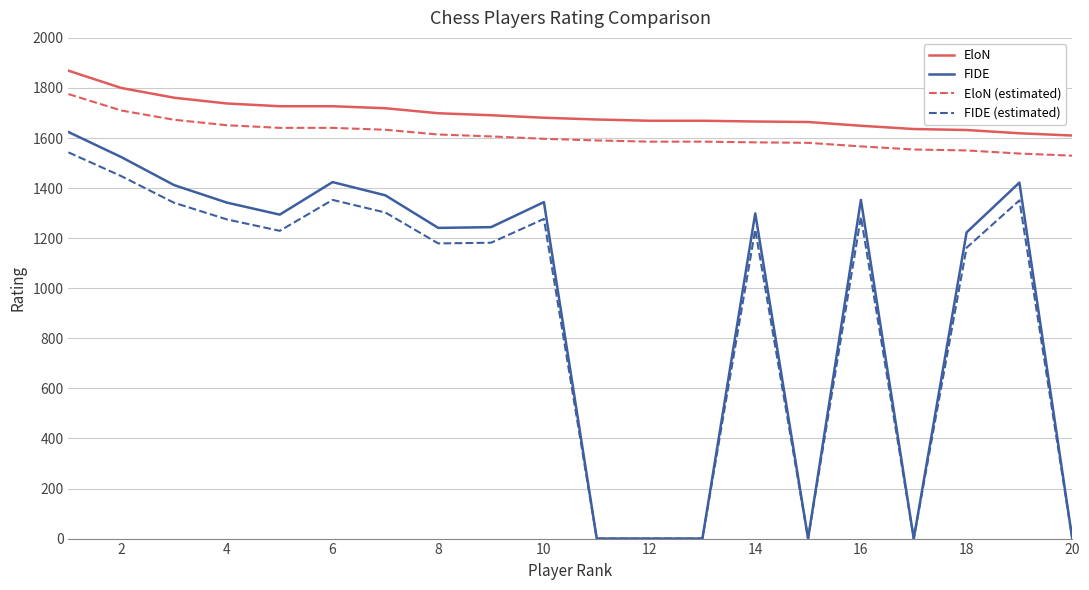

True or false: FIDE (estimated) and EloN (estimated) cross at least once.

False